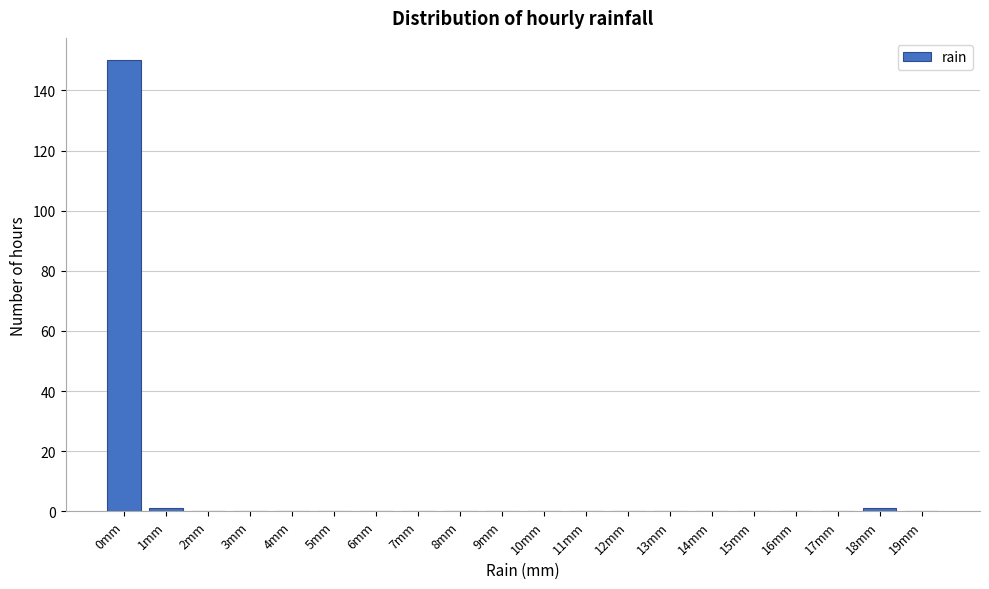

Reading left to right, list all the values displayed in this chart.

0mm=150	1mm=1	2mm=0	3mm=0	4mm=0	5mm=0	6mm=0	7mm=0	8mm=0	9mm=0	10mm=0	11mm=0	12mm=0	13mm=0	14mm=0	15mm=0	16mm=0	17mm=0	18mm=1	19mm=0